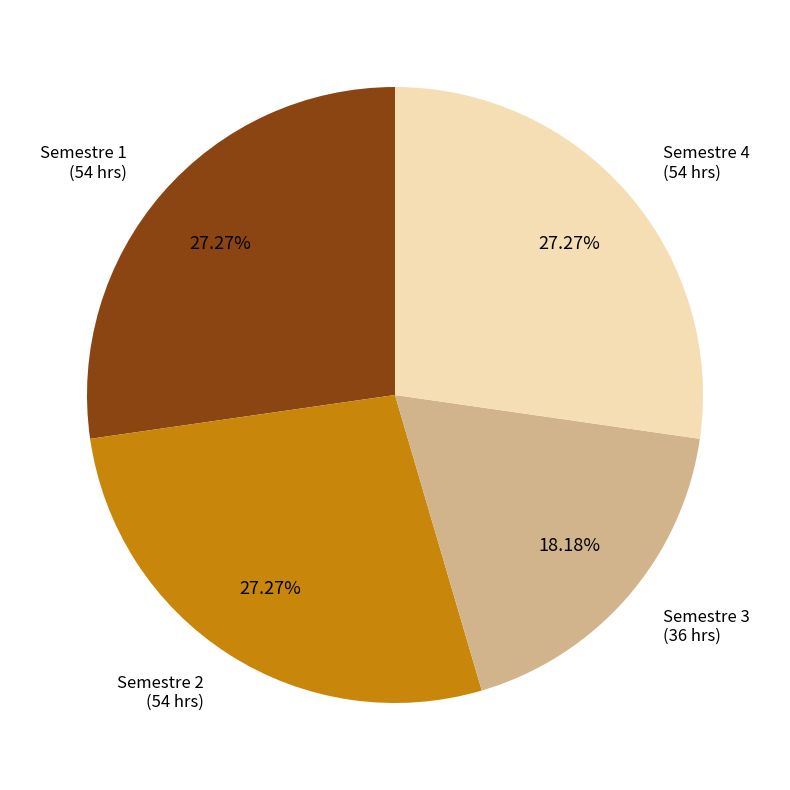

To the nearest percent, what portion does Semestre 4 represent?

27%